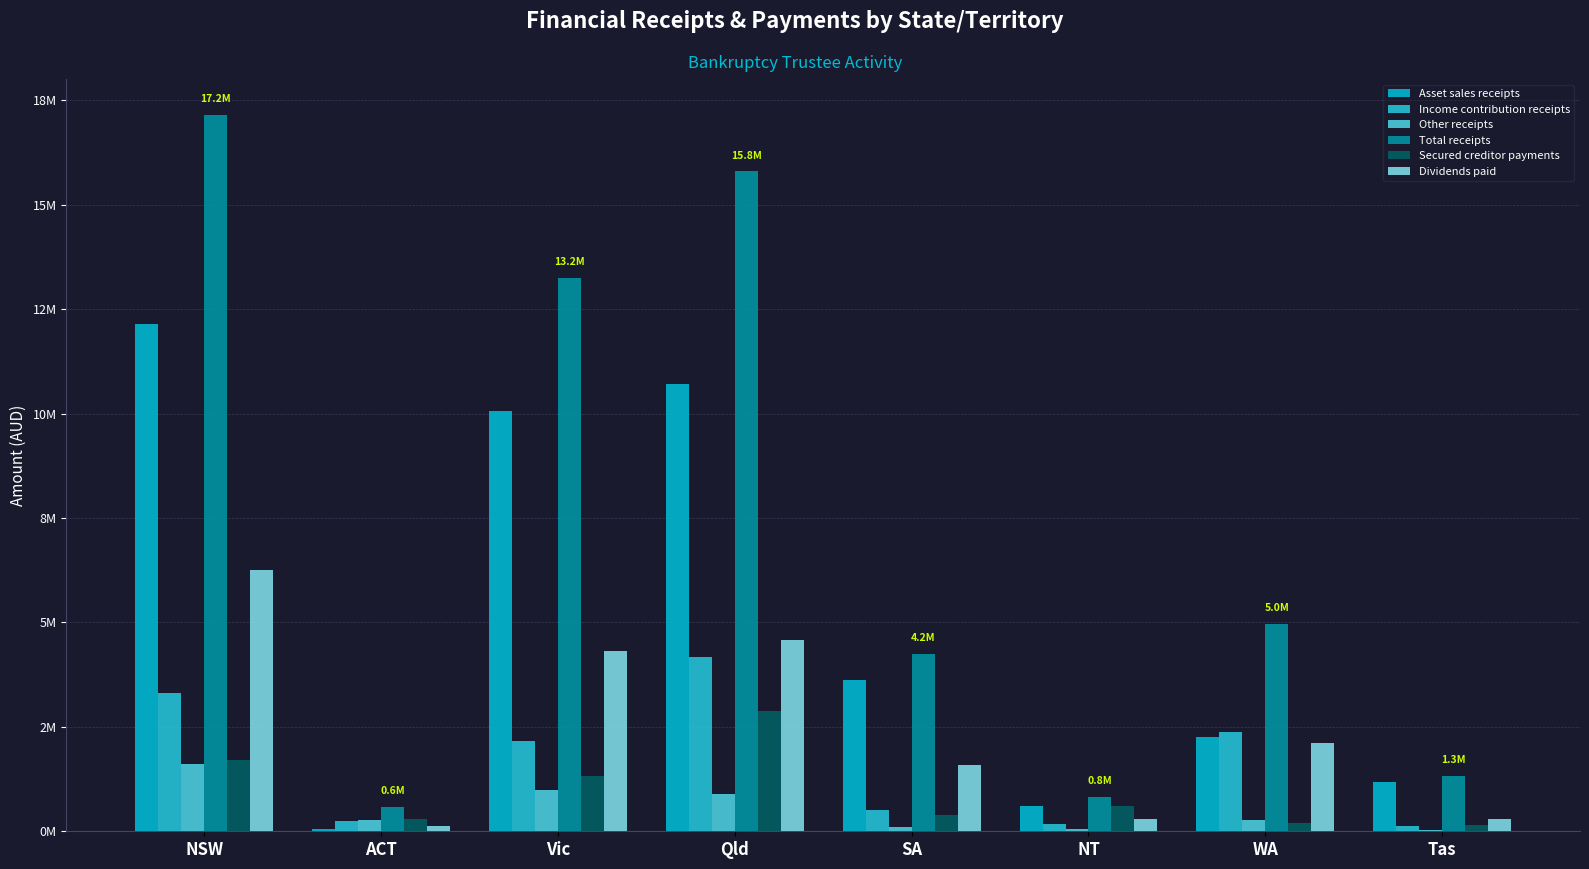

Reading left to right, list all the values displayed in this chart.

Asset sales receipts: NSW=12155737.3	ACT=60317.2	Vic=10051418.8	Qld=10707543.1	SA=3624139.6	NT=598586.3	WA=2249298.7	Tas=1191042.6
Income contribution receipts: NSW=3309247.8	ACT=257662.7	Vic=2171076.1	Qld=4165395.8	SA=498494.5	NT=175444.6	WA=2381187.3	Tas=120964.0
Other receipts: NSW=1611089.4	ACT=268443.6	Vic=986051.7	Qld=897468.4	SA=108372.2	NT=52524.9	WA=281182.0	Tas=19405.2
Total receipts: NSW=17153967.3	ACT=586423.5	Vic=13243388.1	Qld=15800216.2	SA=4239006.3	NT=826555.9	WA=4971963.1	Tas=1331411.7
Secured creditor payments: NSW=1718346.7	ACT=289428.5	Vic=1330818.6	Qld=2871127.2	SA=392044.9	NT=611015.4	WA=204047.8	Tas=160376.9
Dividends paid: NSW=6253649.7	ACT=118969.4	Vic=4321065.5	Qld=4579281.5	SA=1593939.5	NT=304713.7	WA=2106638.6	Tas=284174.4